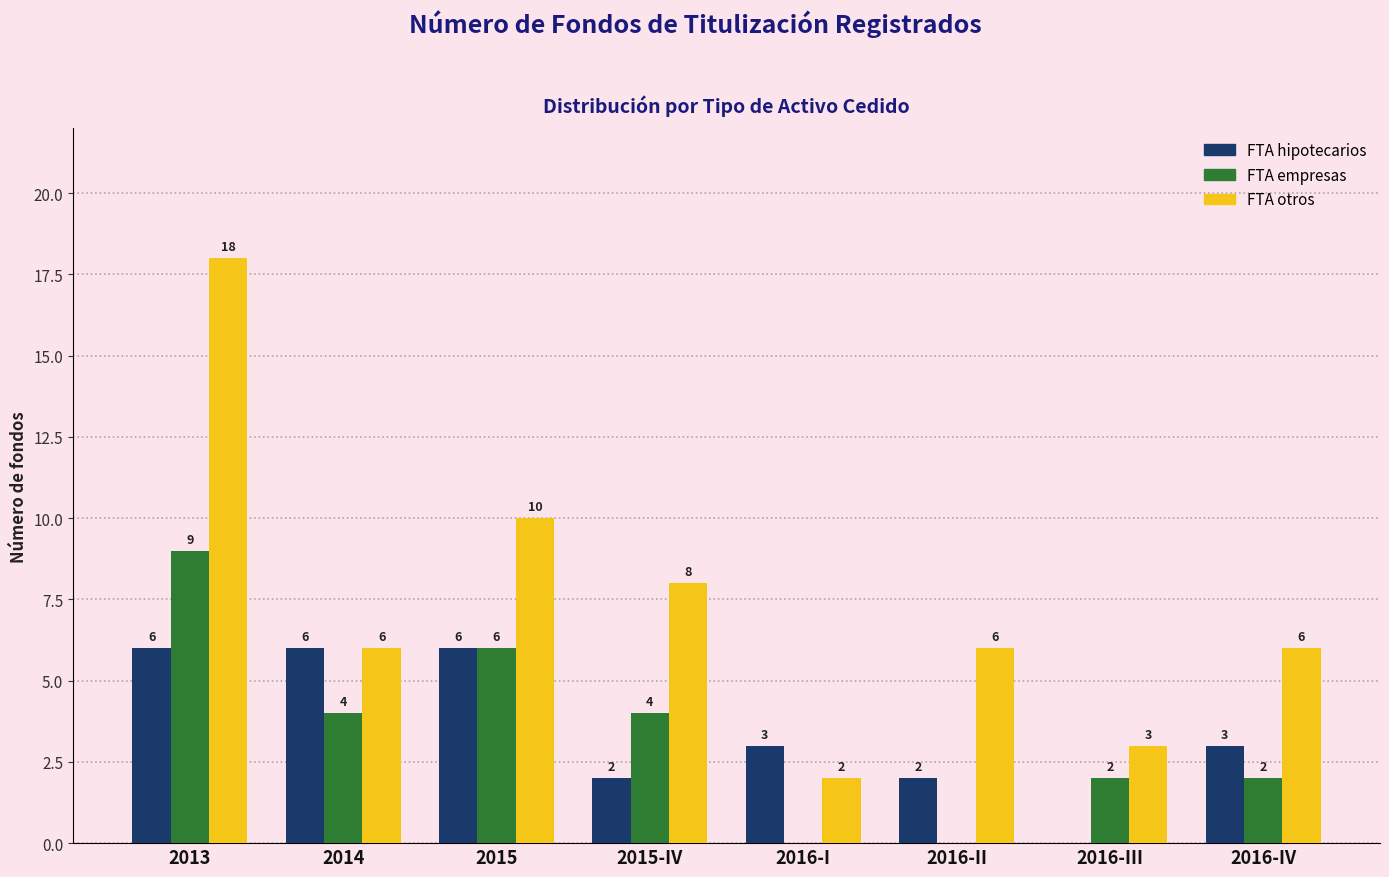

Reading right to left, transcribe all the data shown in this chart.

FTA hipotecarios: 2016-IV=3	2016-III=0	2016-II=2	2016-I=3	2015-IV=2	2015=6	2014=6	2013=6
FTA empresas: 2016-IV=2	2016-III=2	2016-II=0	2016-I=0	2015-IV=4	2015=6	2014=4	2013=9
FTA otros: 2016-IV=6	2016-III=3	2016-II=6	2016-I=2	2015-IV=8	2015=10	2014=6	2013=18